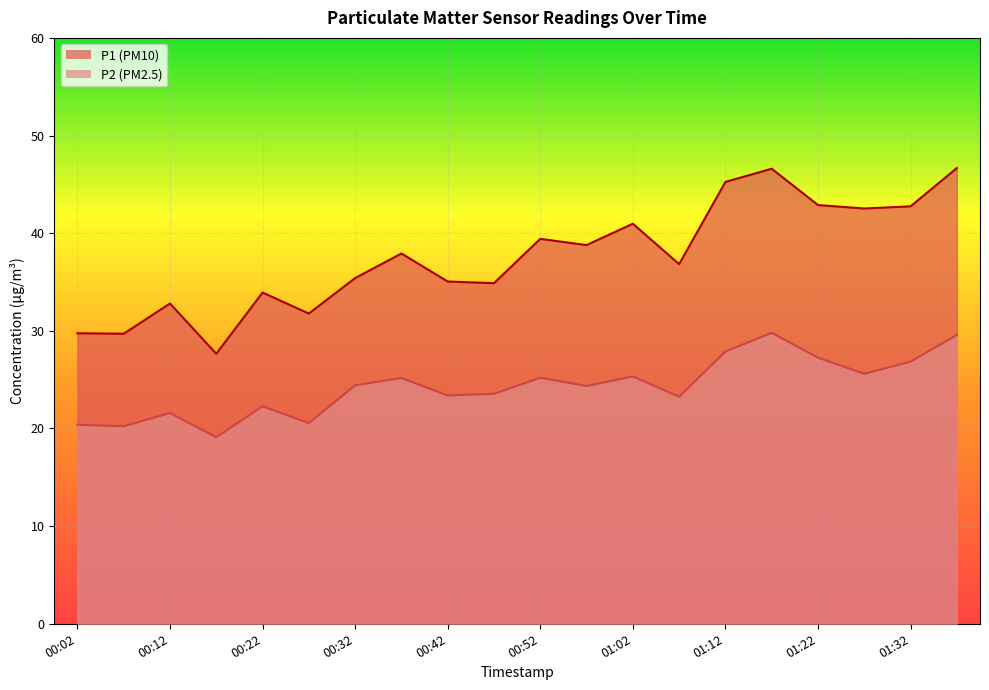

What are all the series names shown in the legend?

P1, P2